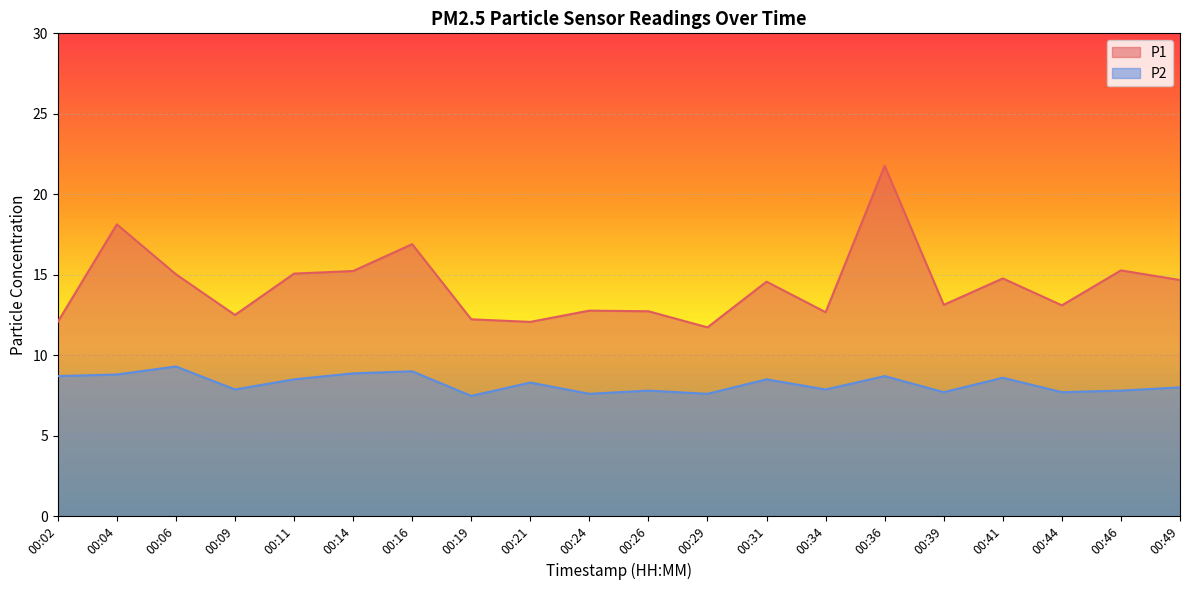

Is it true that P1 equals 12.8 at 00:24?

True